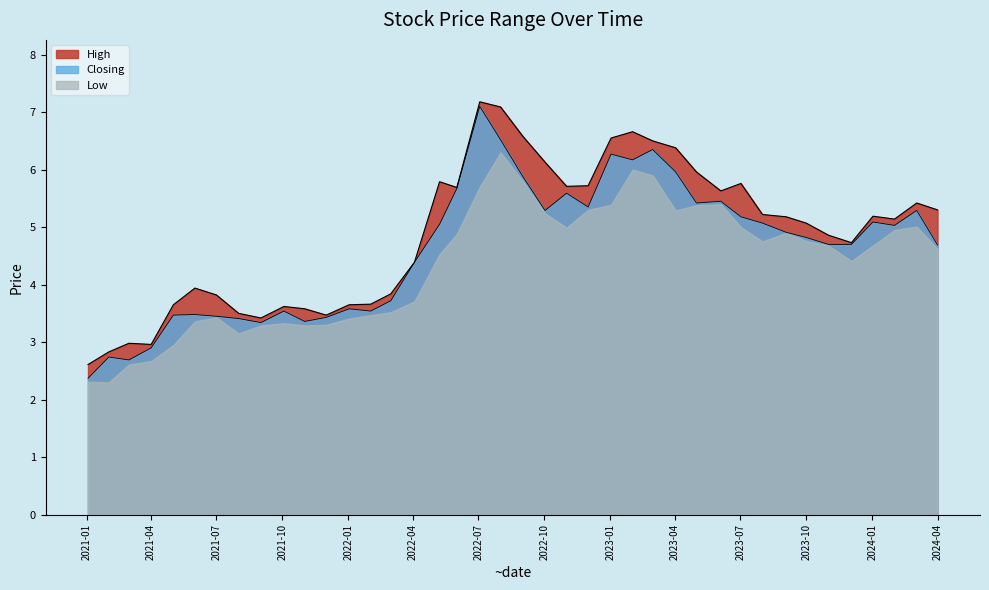

What is the maximum value for Closing?

7.1